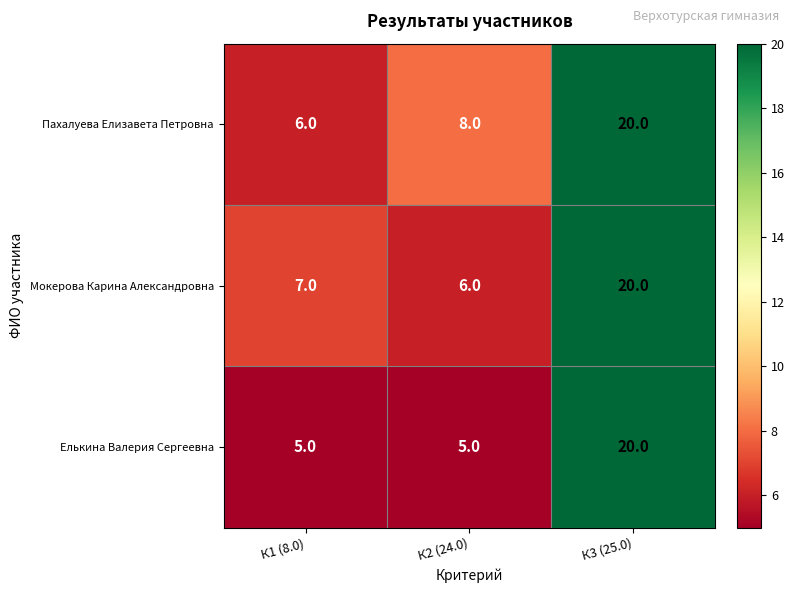

The Мокерова Карина Александровна series shows 6 at К2 (24.0). True or false?

True